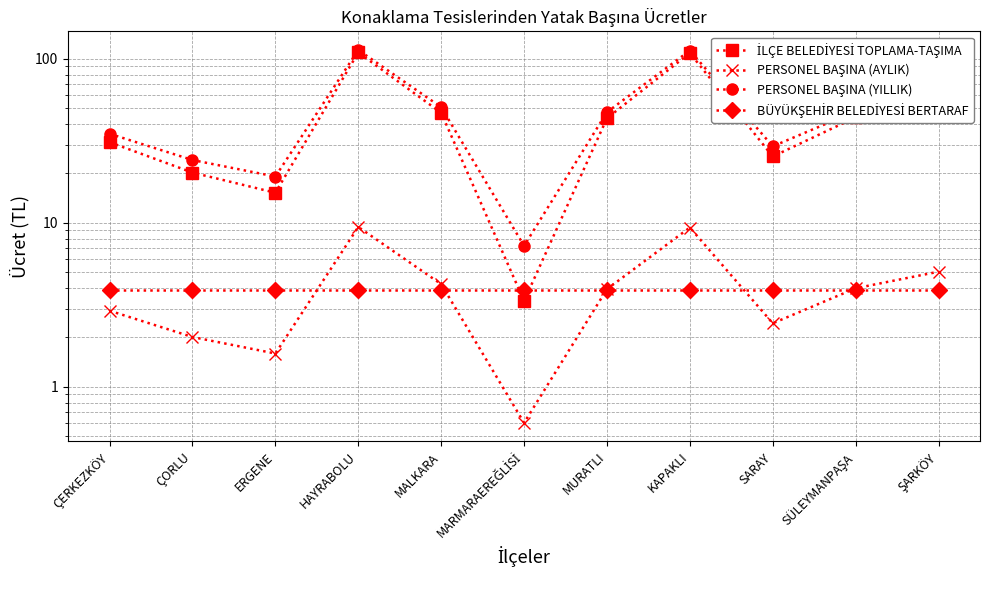

Which series has the largest range (max minus min)?

İLÇE BELEDİYESİ TOPLAMA-TAŞIMA